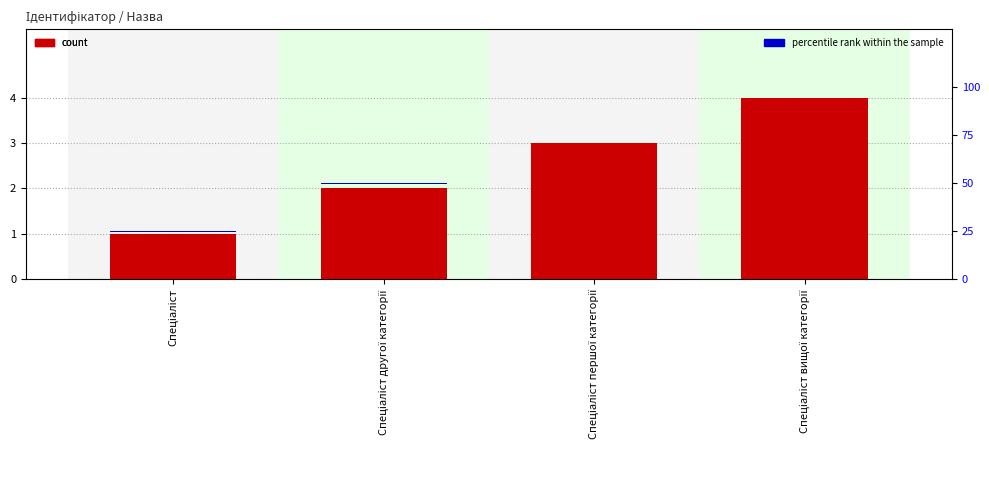

Which series has the largest total across all categories?

count